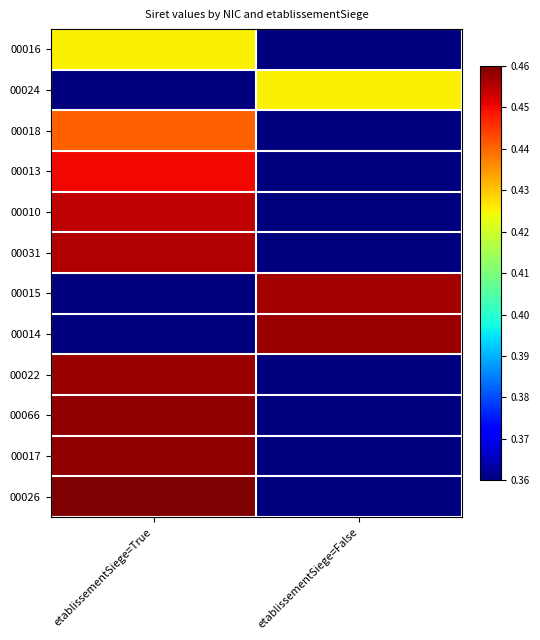

Reading left to right, what are all the values shown in this chart?

00016: etablissementSiege=True=0.4	etablissementSiege=False=0.4
00024: etablissementSiege=True=0.4	etablissementSiege=False=0.4
00018: etablissementSiege=True=0.4	etablissementSiege=False=0.4
00013: etablissementSiege=True=0.4	etablissementSiege=False=0.4
00010: etablissementSiege=True=0.5	etablissementSiege=False=0.4
00031: etablissementSiege=True=0.5	etablissementSiege=False=0.4
00015: etablissementSiege=True=0.4	etablissementSiege=False=0.5
00014: etablissementSiege=True=0.4	etablissementSiege=False=0.5
00022: etablissementSiege=True=0.5	etablissementSiege=False=0.4
00066: etablissementSiege=True=0.5	etablissementSiege=False=0.4
00017: etablissementSiege=True=0.5	etablissementSiege=False=0.4
00026: etablissementSiege=True=0.5	etablissementSiege=False=0.4